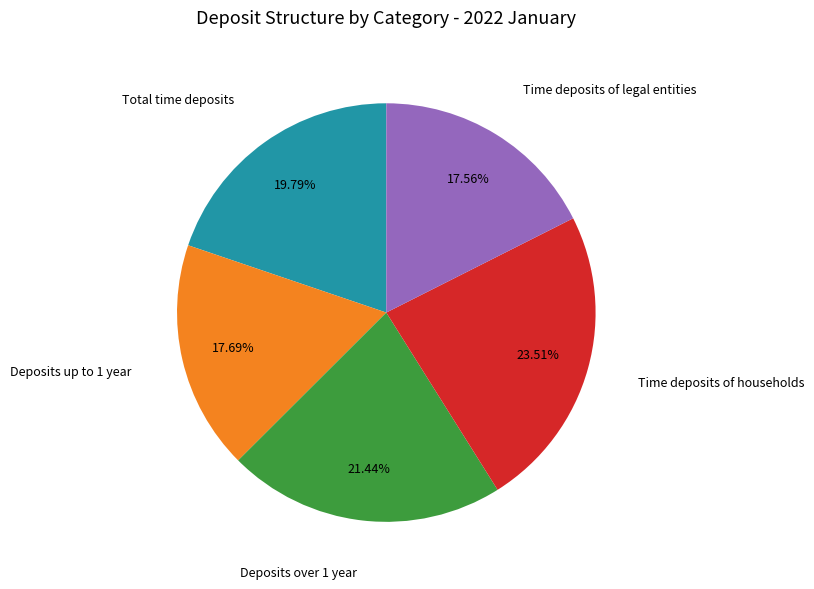

Does any single category account for the majority?

No